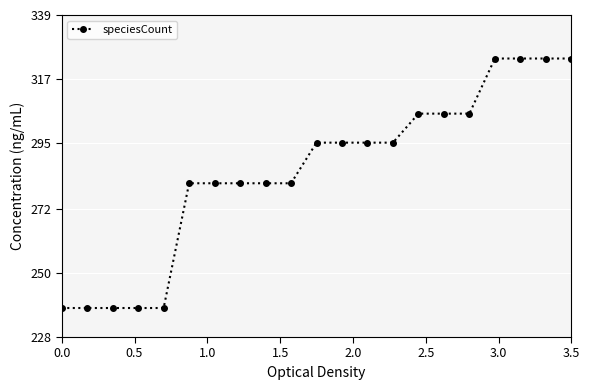

What is the value of the 15th point from the left?

305